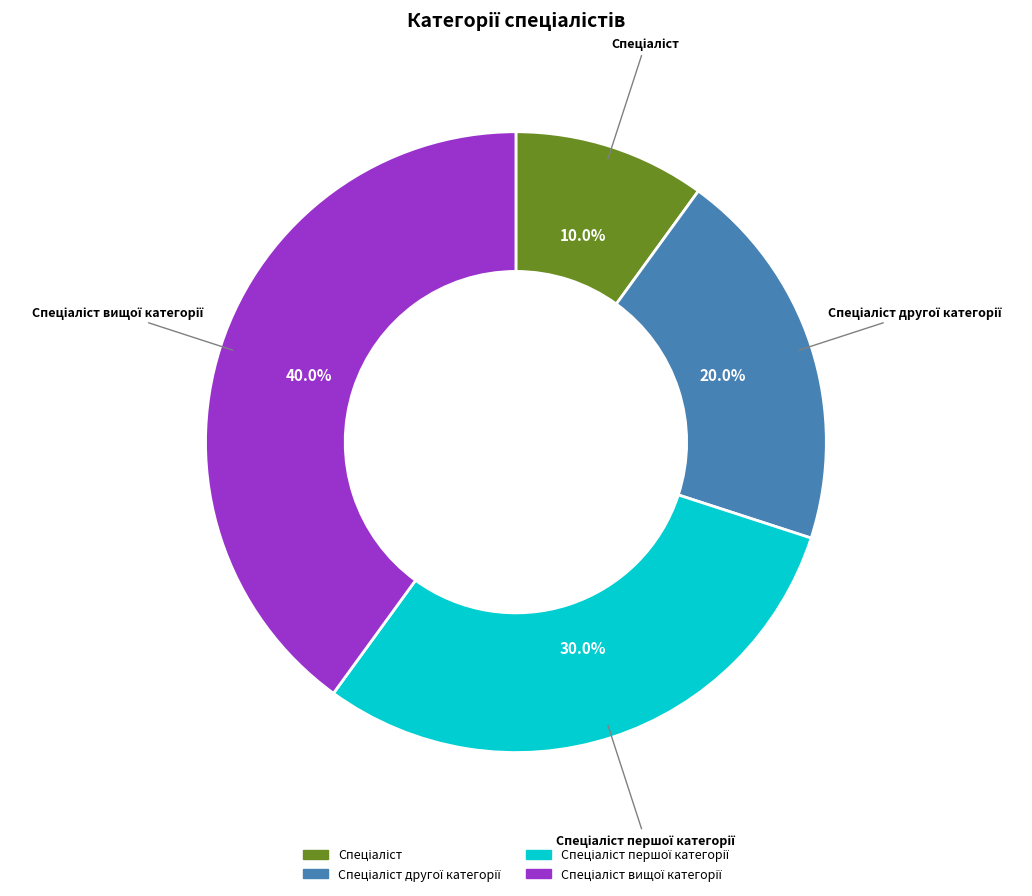

Is there a majority slice in this chart?

No